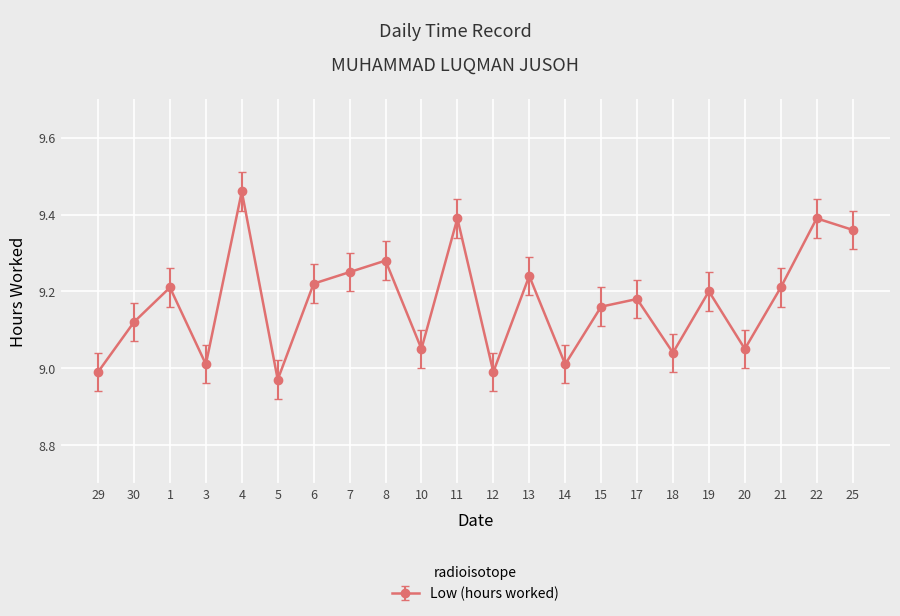

True or false: the data has more than 0 interior local peaks.

True